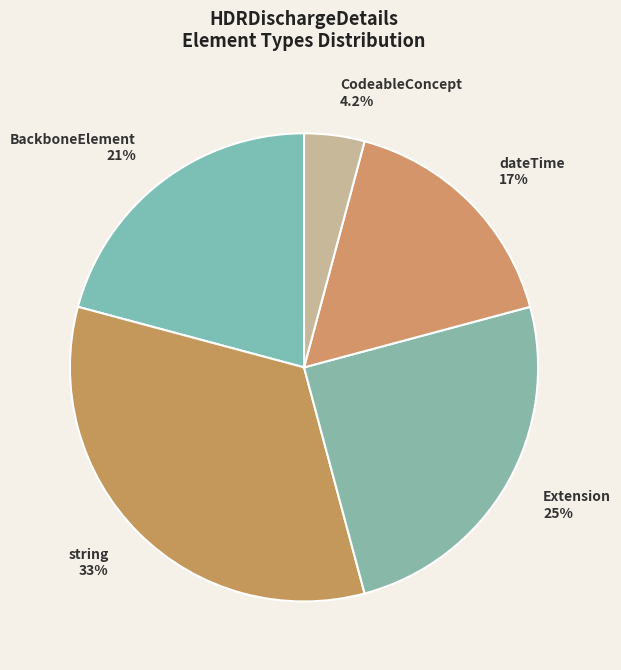

Which slice is the smallest?

CodeableConcept 4.2%